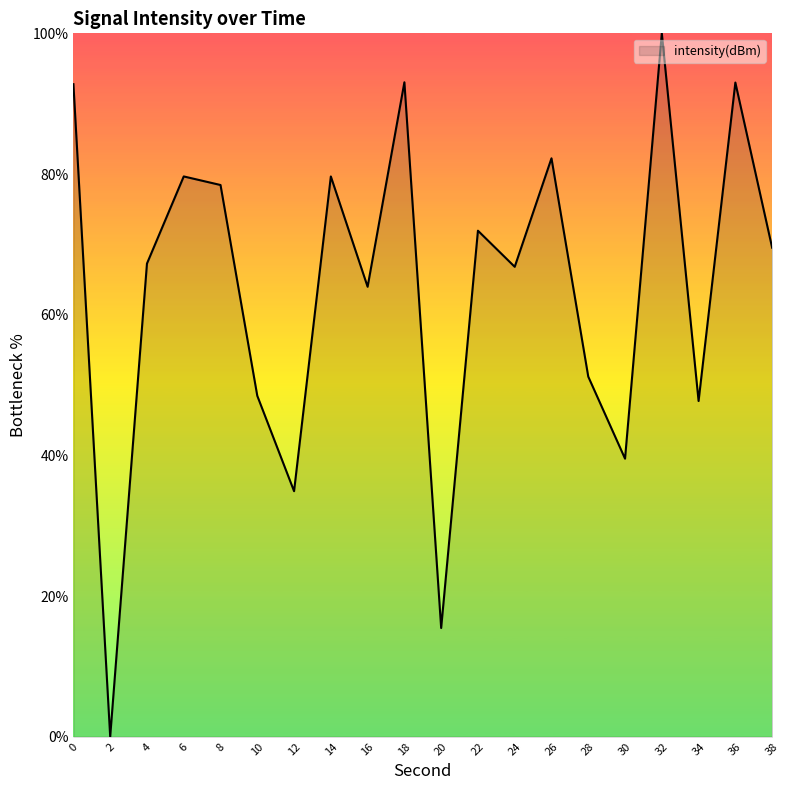

What is the sum of the values at 4 and 32?

167.3